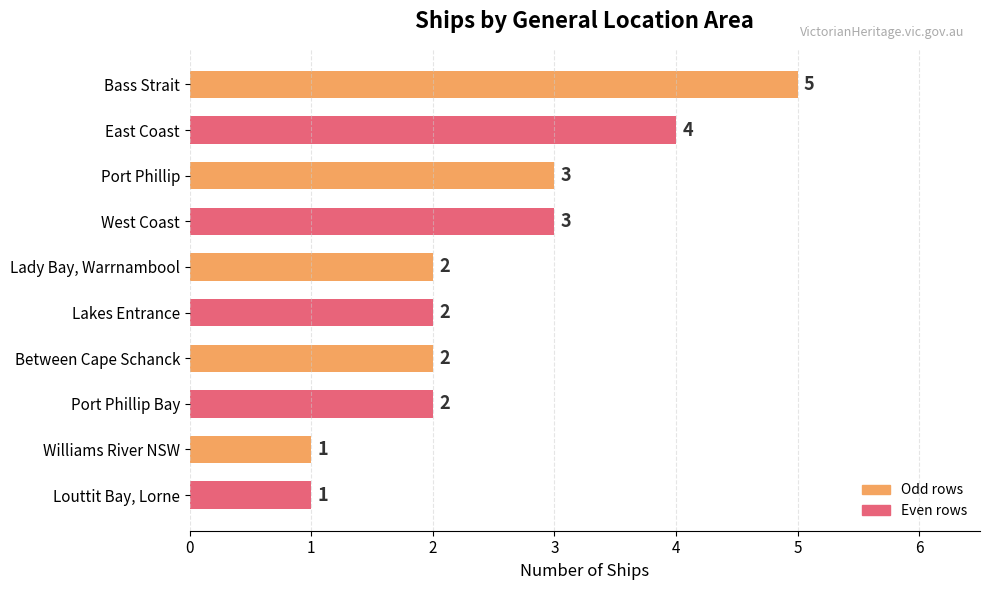

The chart shows a value of 5 at West Coast. True or false?

False